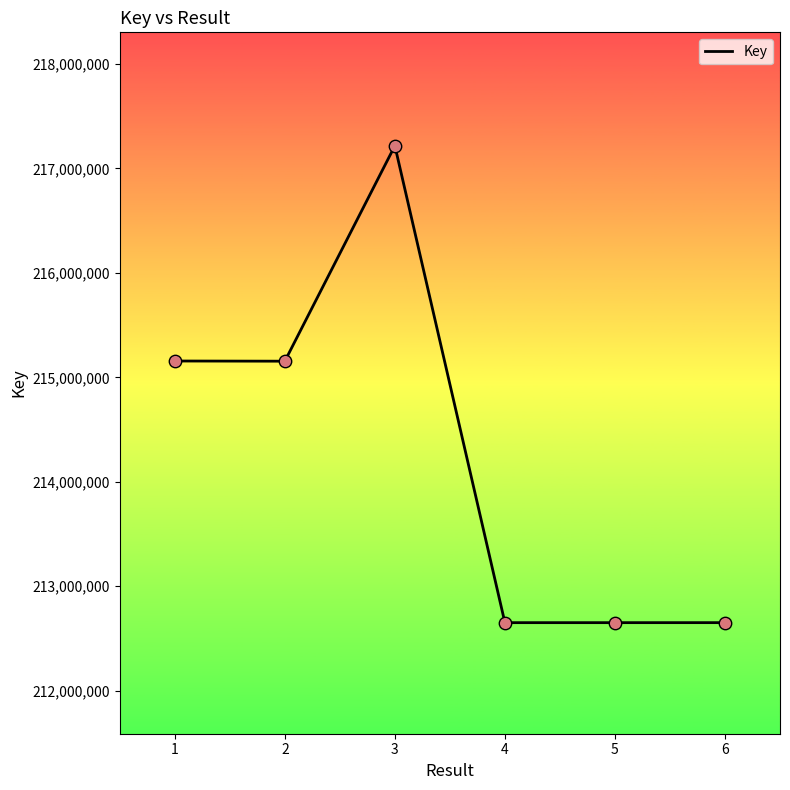

What is the change in value from 3 to 6?

-4565460